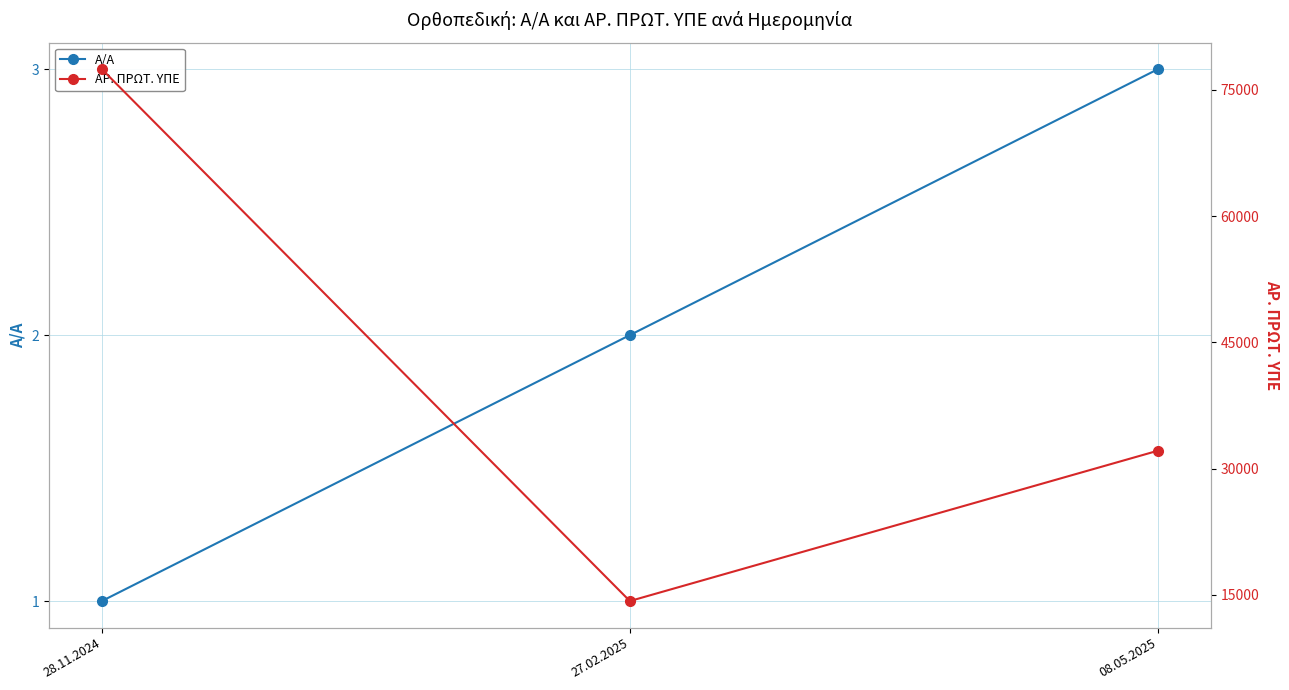

Does the chart have visible grid lines?

Yes